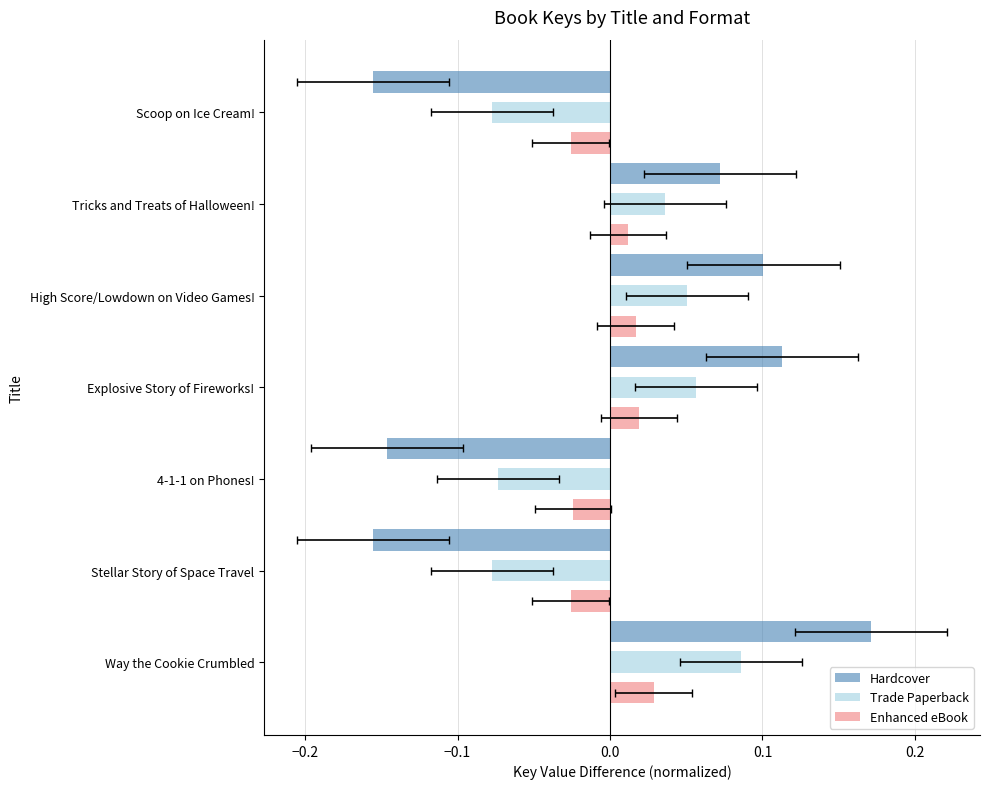

List the series in order of their peak value, lowest first.

Enhanced eBook, Trade Paperback, Hardcover